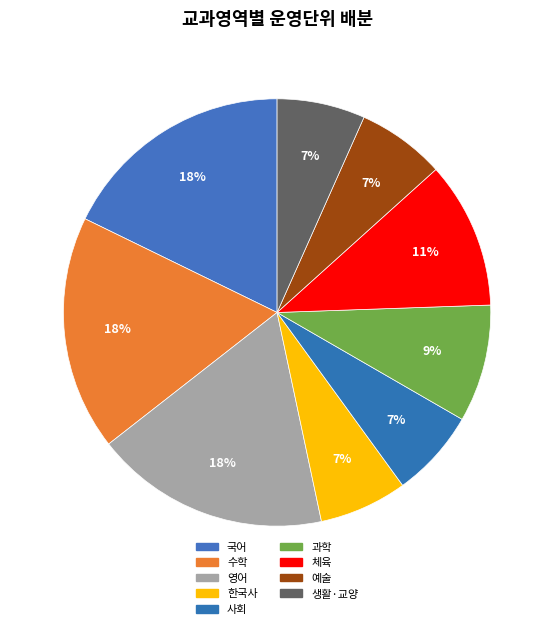

What percentage do 수학 and 영어 together represent?

35.6%